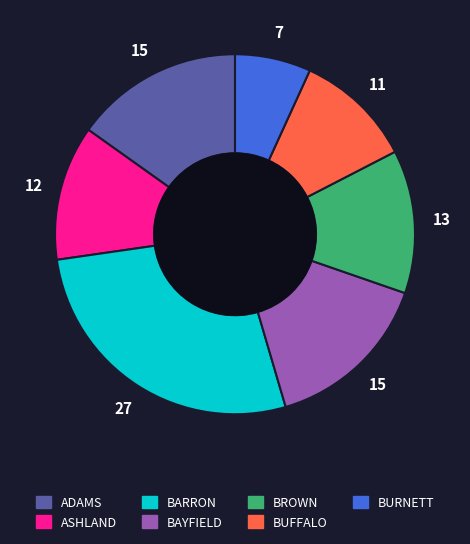

Which slice is the smallest?

BURNETT